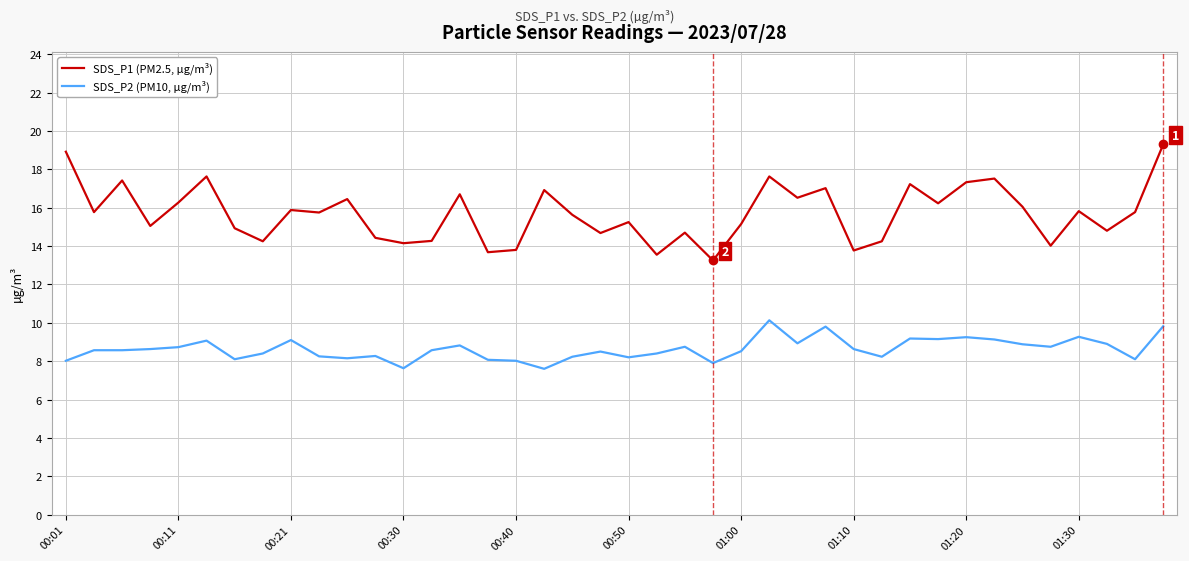

Which series has the largest range (max minus min)?

SDS_P1 (PM2.5, µg/m³)